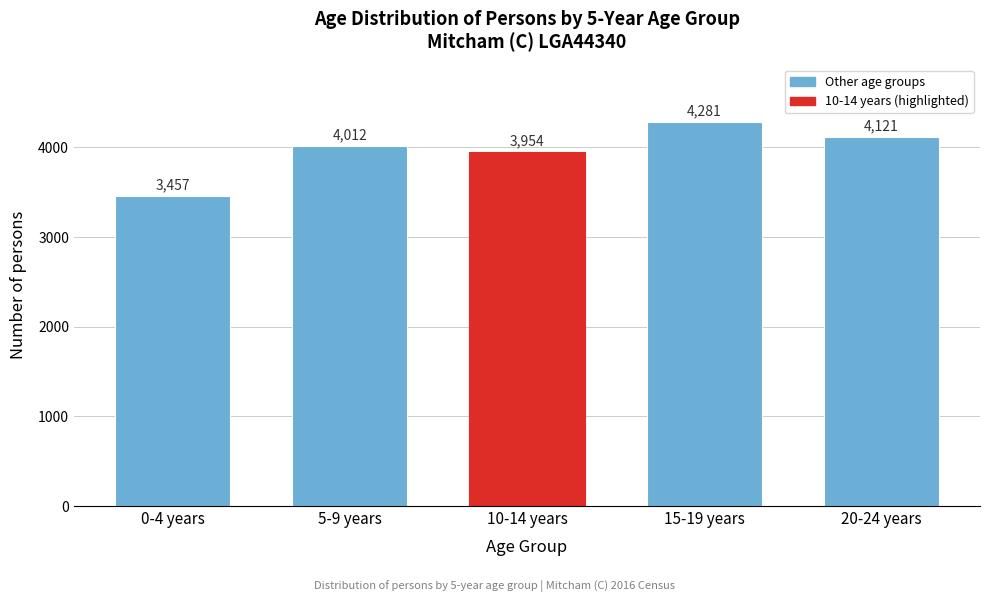

Reading right to left, transcribe all the data shown in this chart.

20-24 years=4121	15-19 years=4281	10-14 years=3954	5-9 years=4012	0-4 years=3457